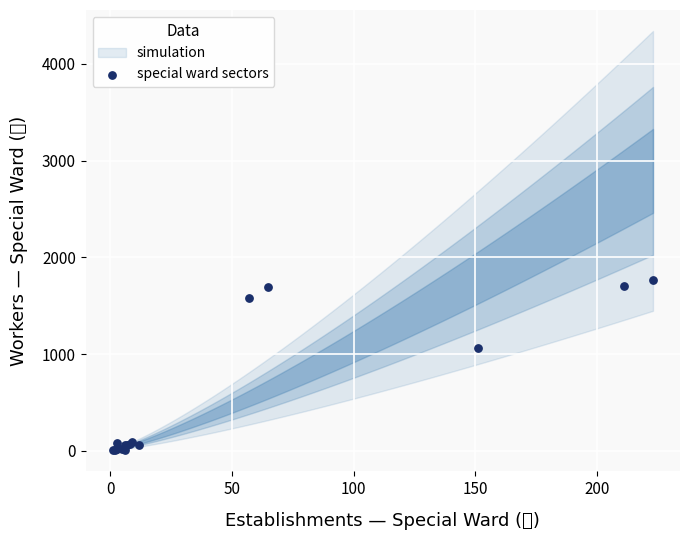

What Y value in the scatter plot is closest to 883?

1062